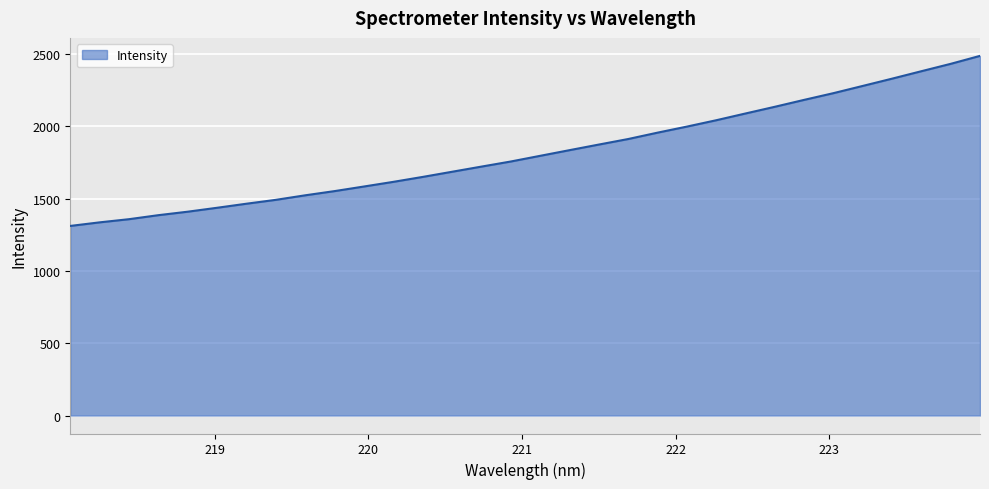

How many series are shown in this chart?

1